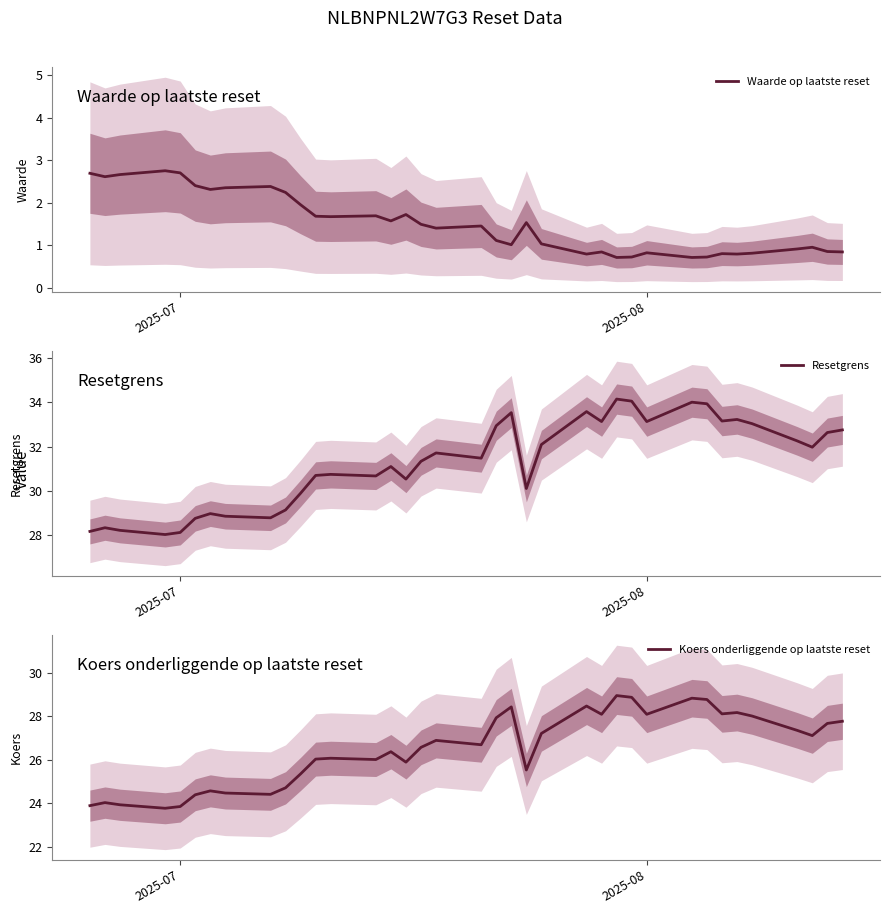

How many data points in Waarde op laatste reset are above 1?

23